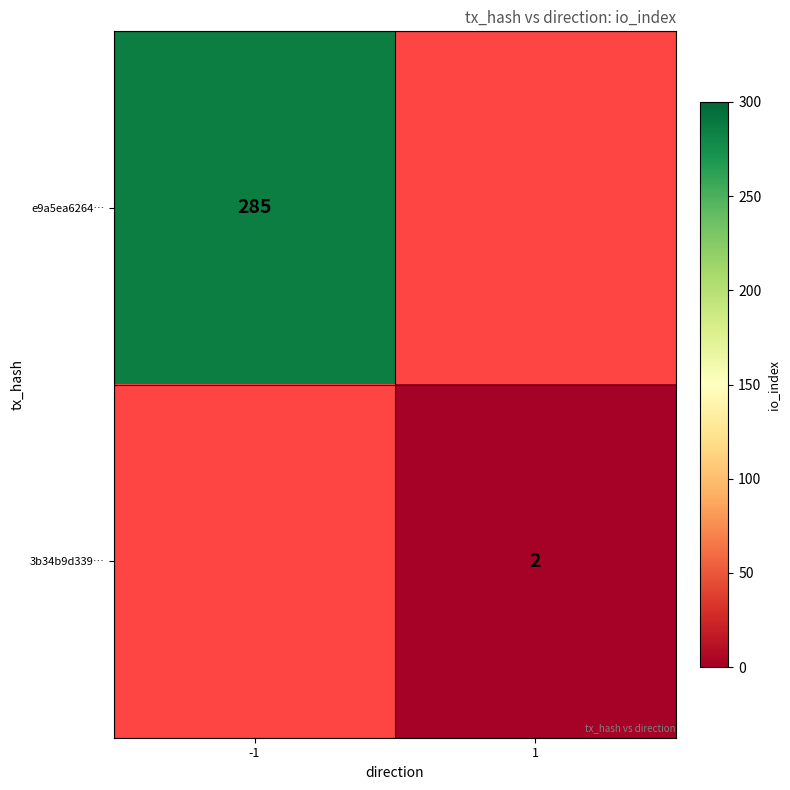

Count the number of data series in this chart.

2